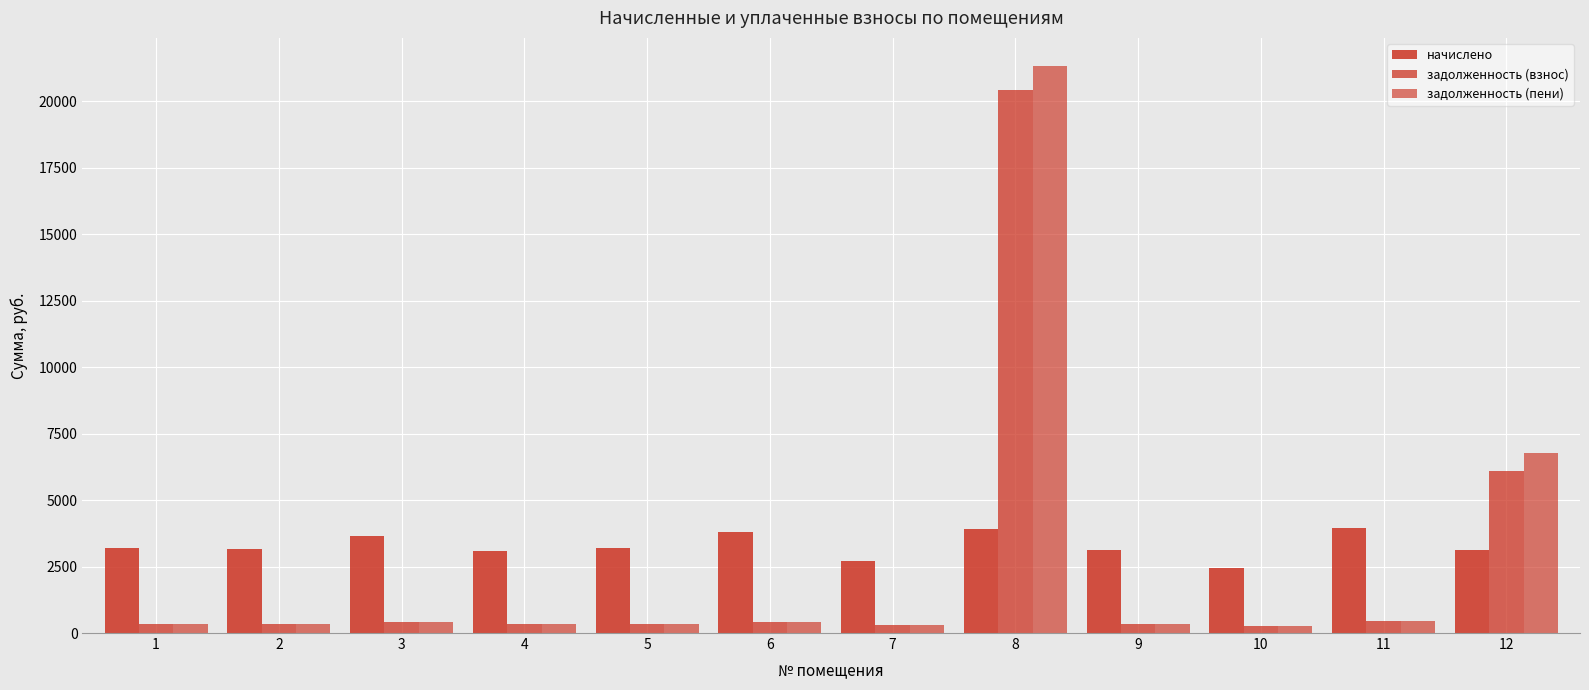

How many groups of bars are there?

12